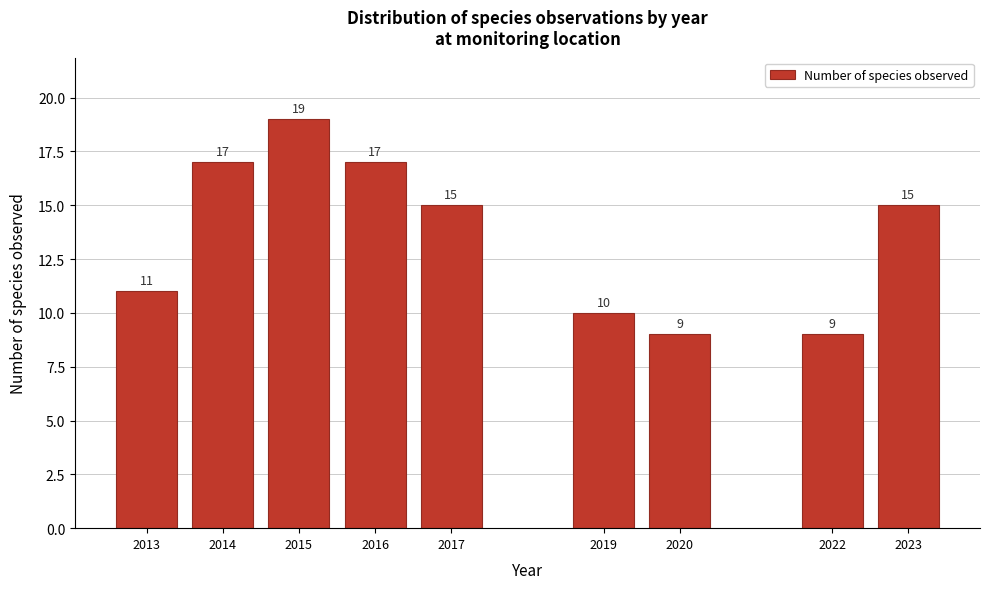

Reading left to right, what are all the values shown in this chart?

11	17	19	17	15	10	9	9	15